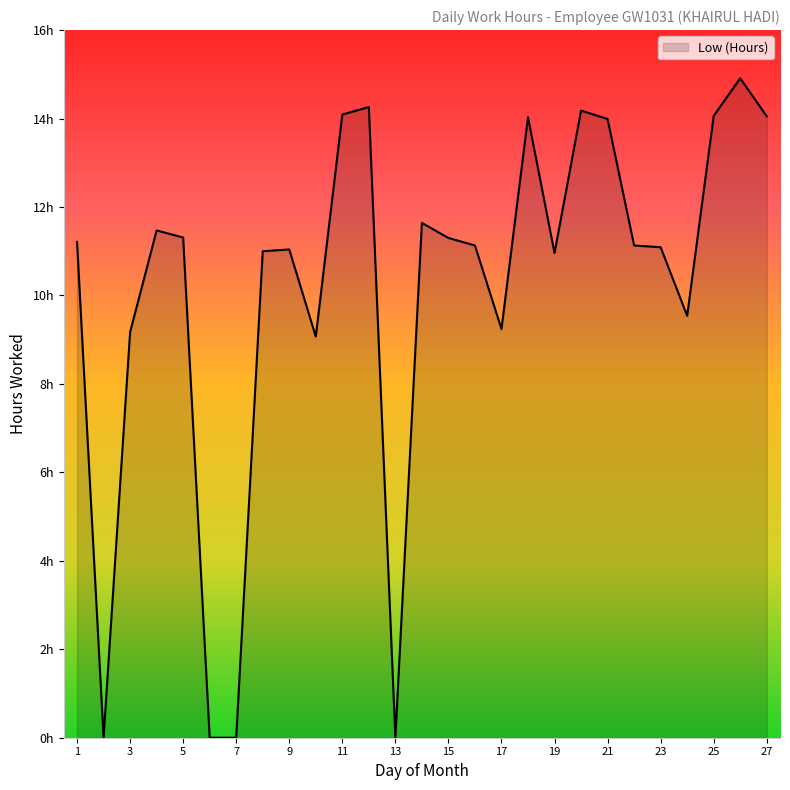

Where is the first local minimum?

2